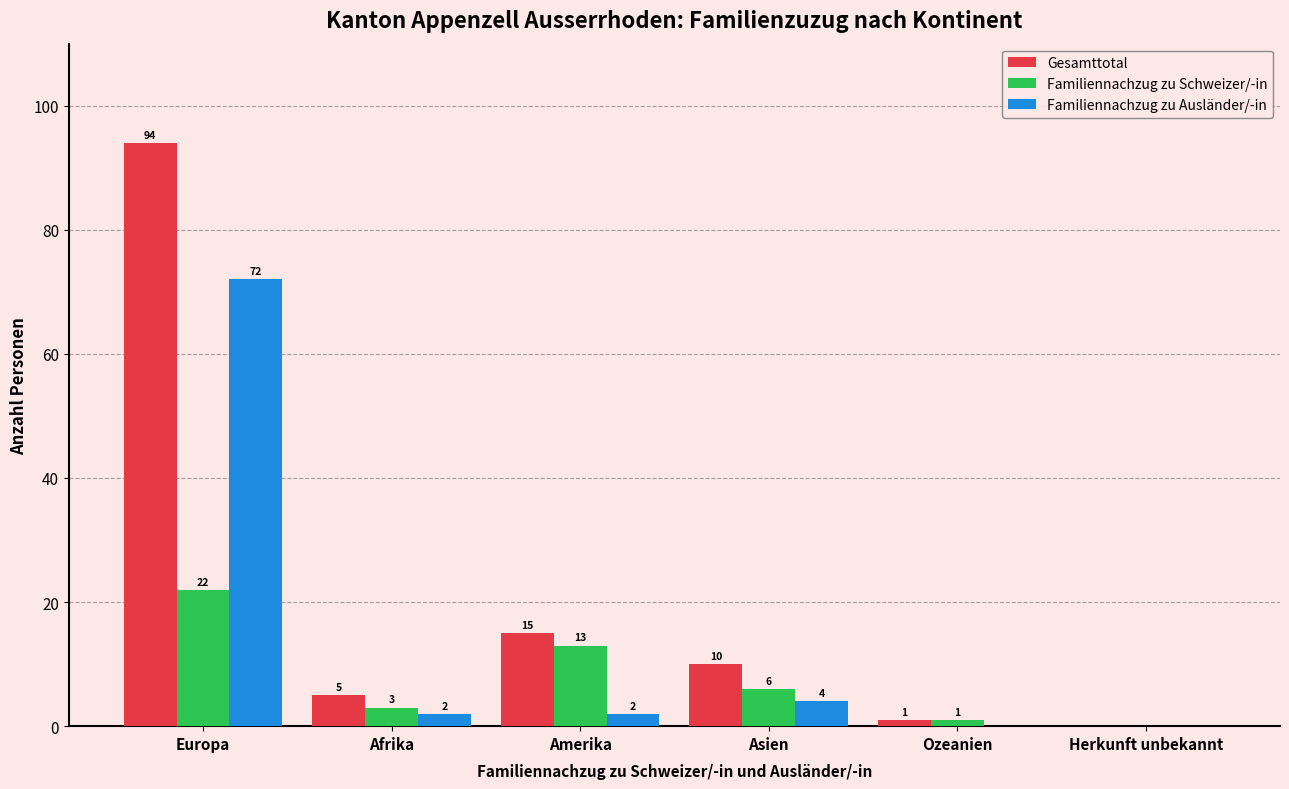

At which label does Familiennachzug zu Schweizer/-in reach its peak?

Europa